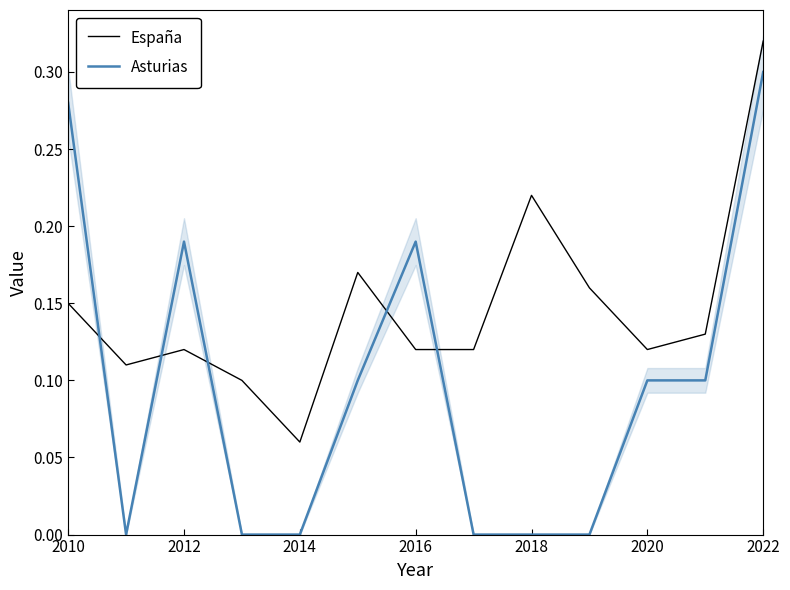

What is the sum of all España values?

1.9